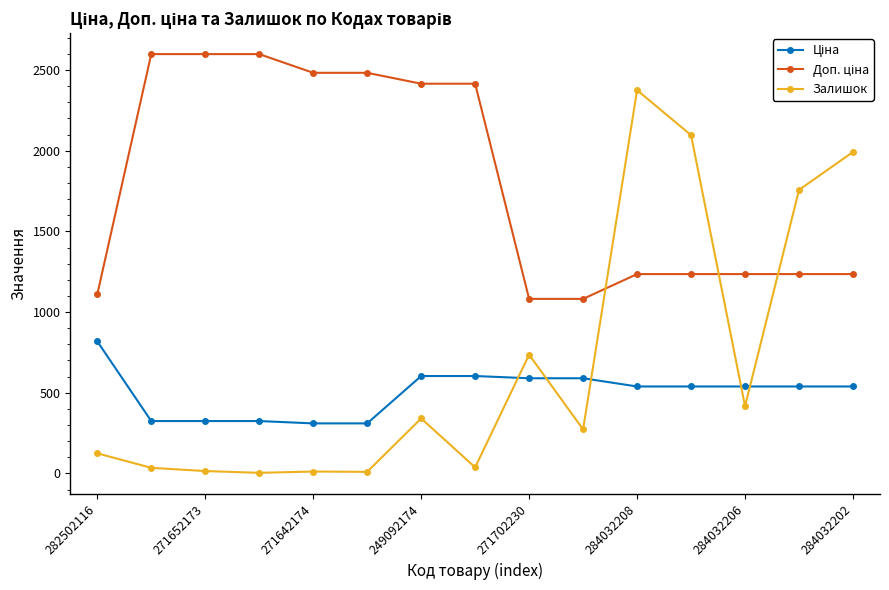

At how many categories does at least one series exceed 1021?

15